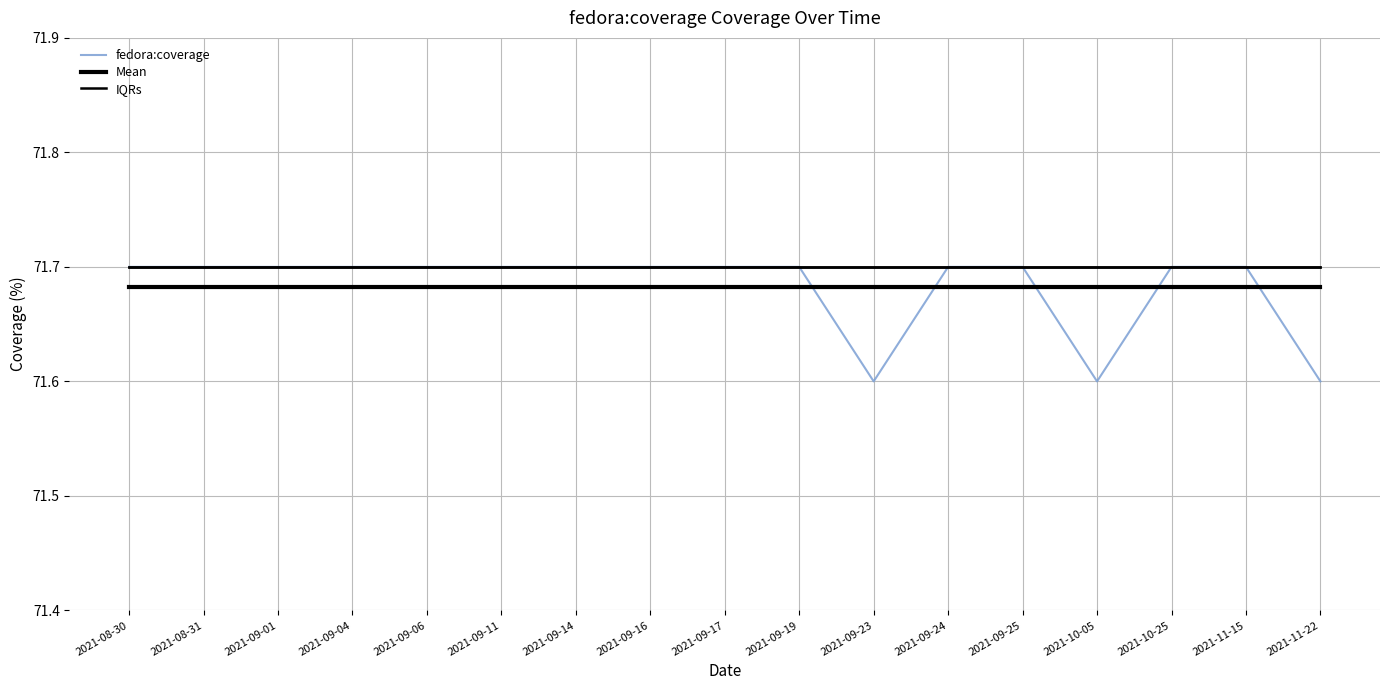

Which category has the highest value in the IQRs series?

2021-08-30